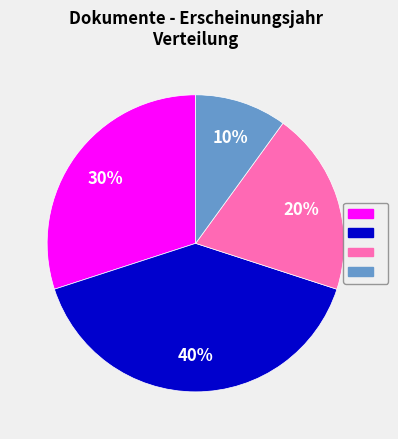

To the nearest percent, what is the average slice percentage?

25%